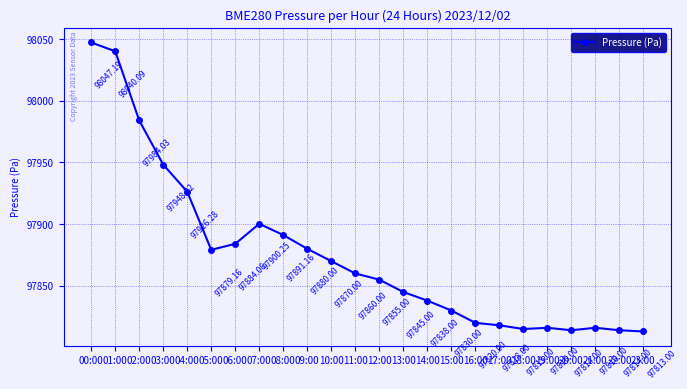

At which category does the chart reach its minimum across all series?

23:00